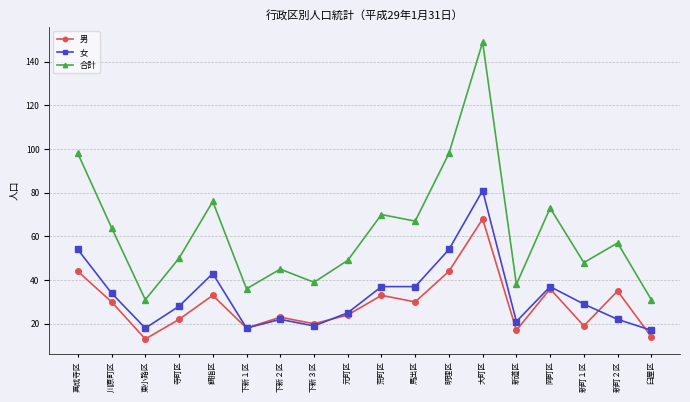

True or false: 女 and 合計 cross at least once.

False